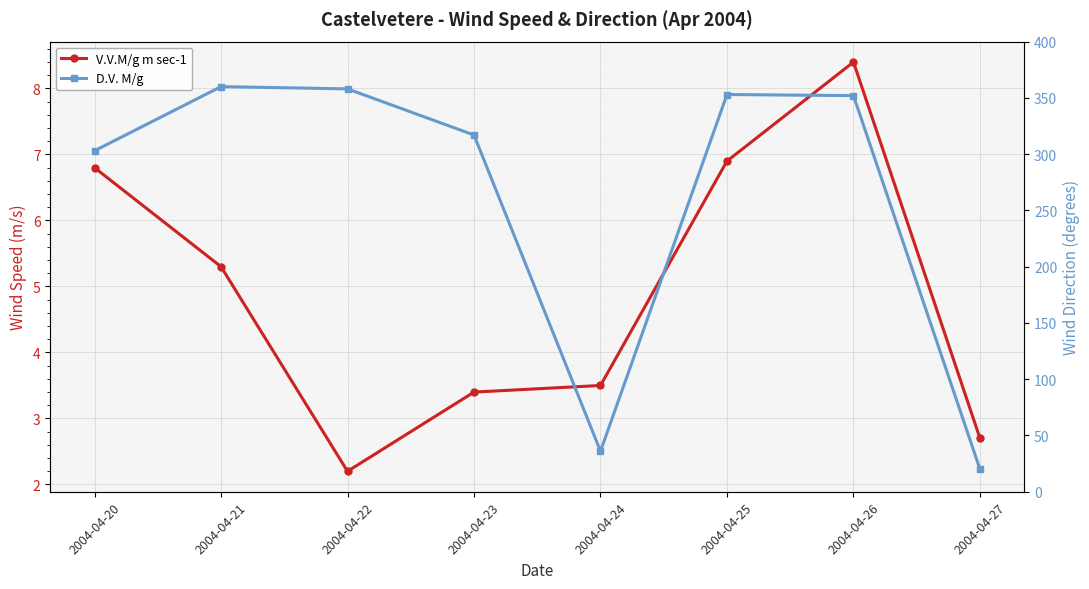

What is the difference between the maximum and second lowest values in the V.V.M/g m sec-1 series?

5.7